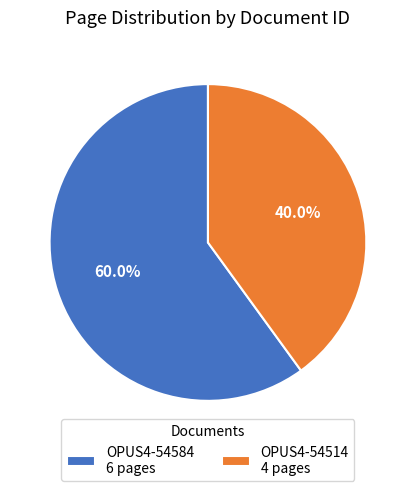

What is the total percentage of OPUS4-54584 and OPUS4-54514?

100.0%